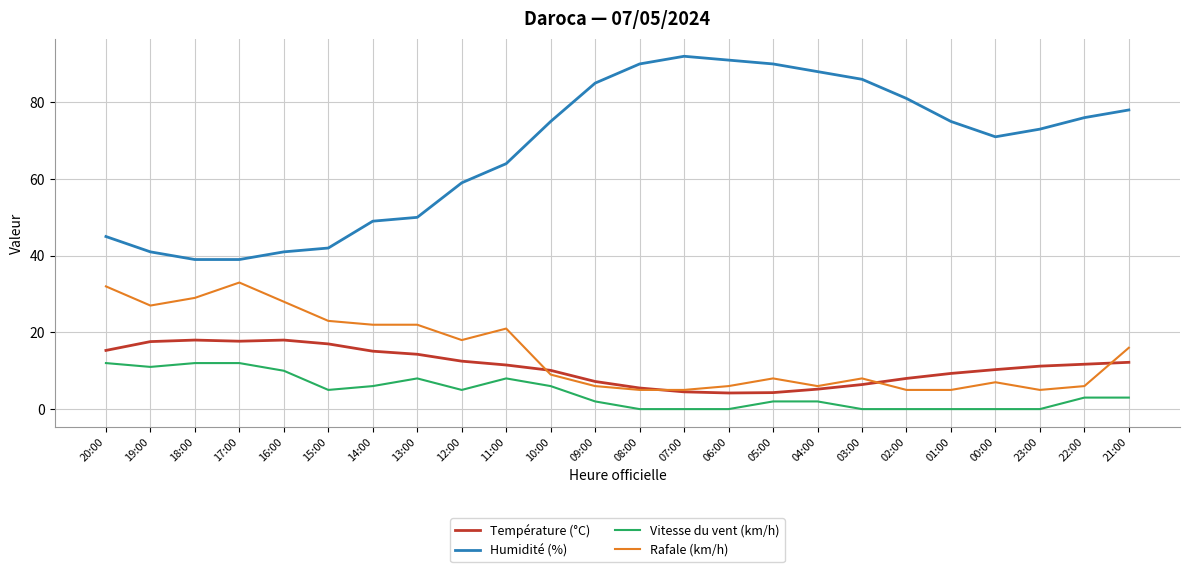

What is the difference between the maximum and minimum values in the Température (°C) series?

13.8